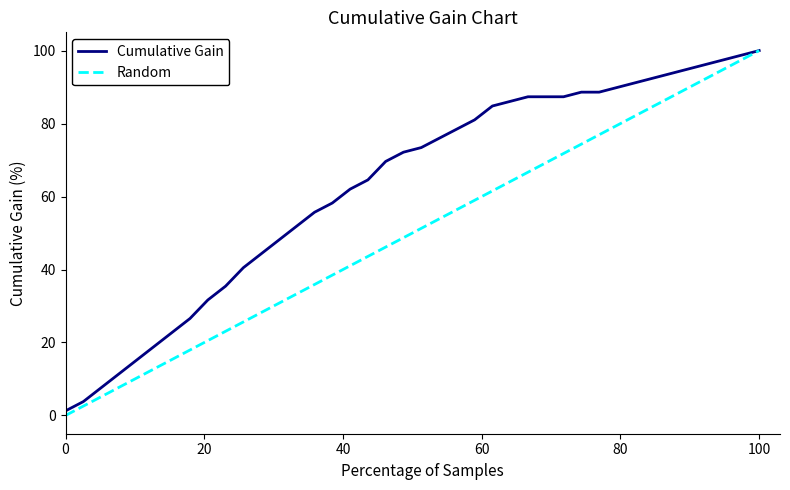

What is the highest value of the Cumulative Gain series?

100.0